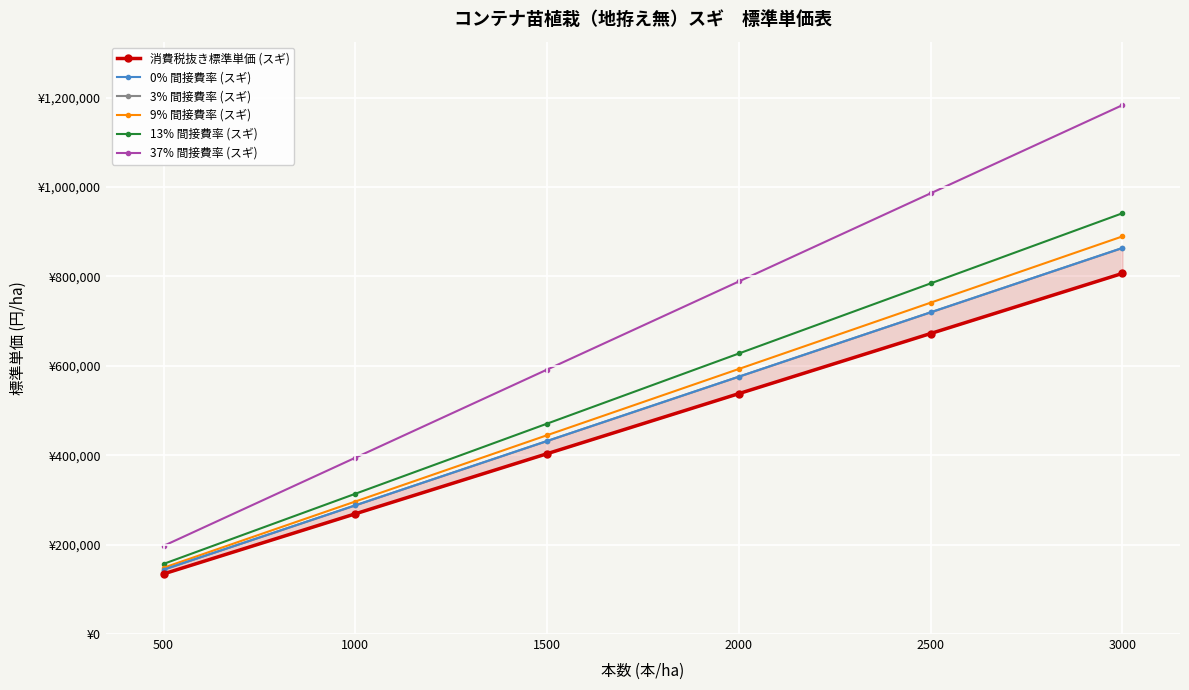

Count the 消費税抜き標準単価 (スギ) values in the range 268875 to 672188.

4